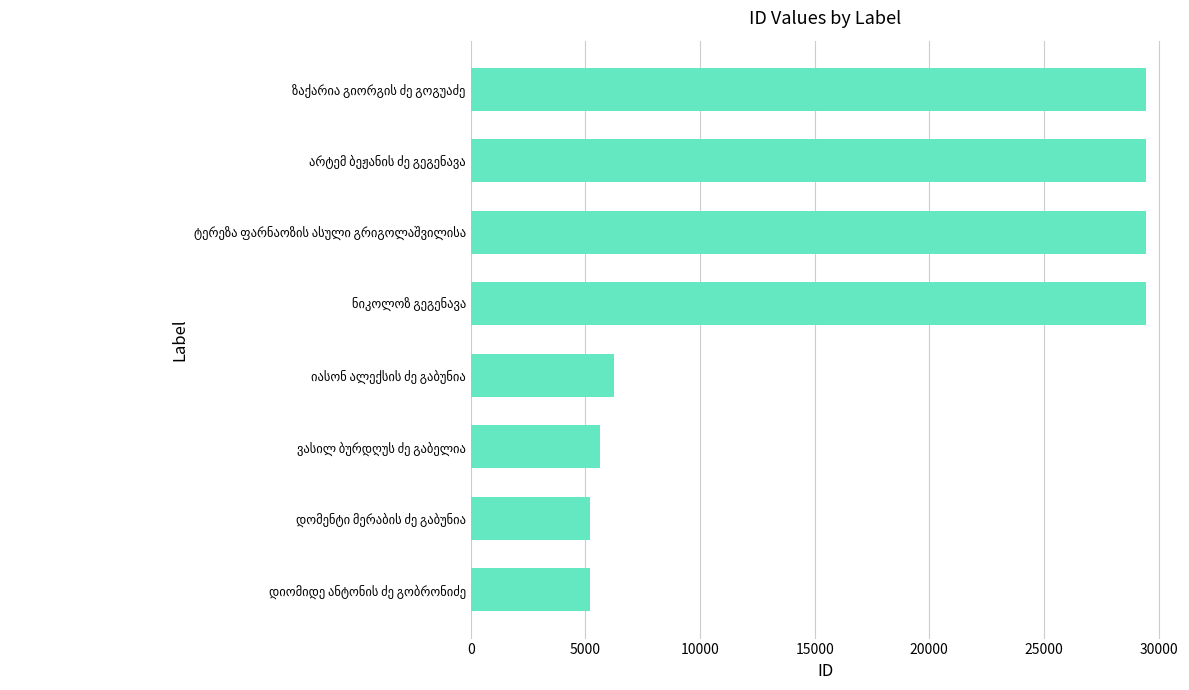

What is the difference between the maximum and minimum values?

24255